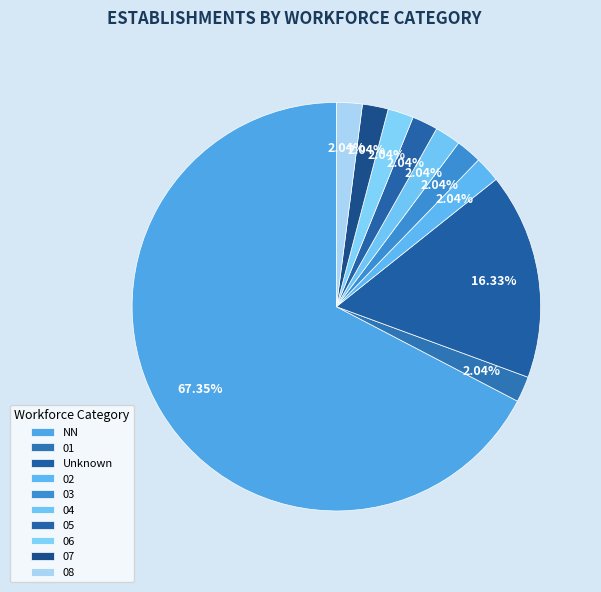

The 01 slice represents 11% of the pie. True or false?

False